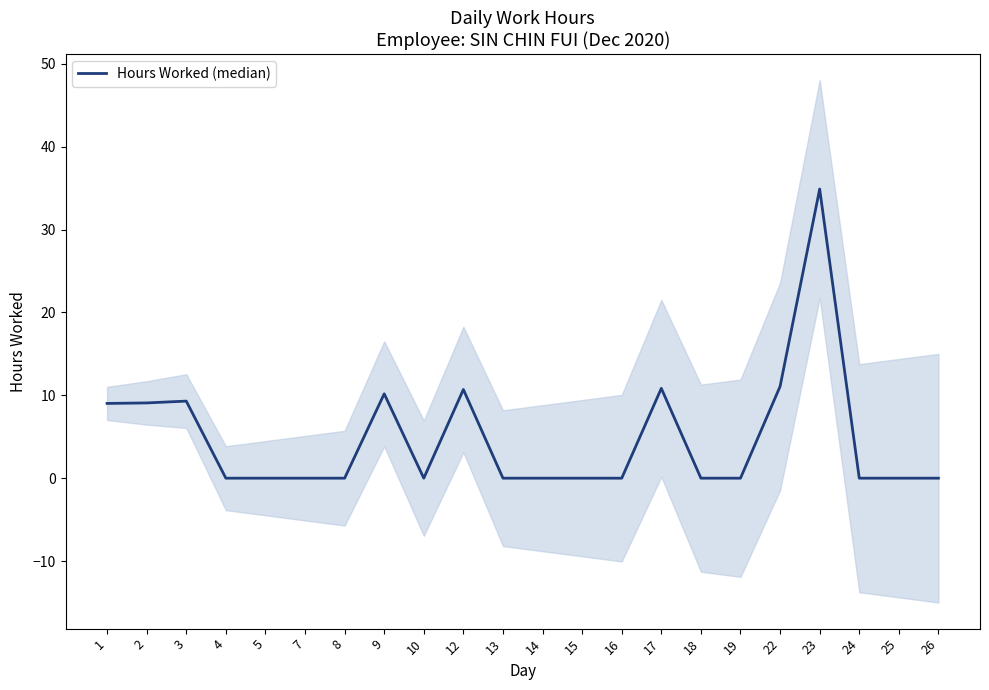

Reading right to left, transcribe all the data shown in this chart.

26=0.0	25=0.0	24=0.0	23=34.9	22=11.1	19=0.0	18=0.0	17=10.8	16=0.0	15=0.0	14=0.0	13=0.0	12=10.7	10=0.0	9=10.2	8=0.0	7=0.0	5=0.0	4=0.0	3=9.3	2=9.1	1=9.0